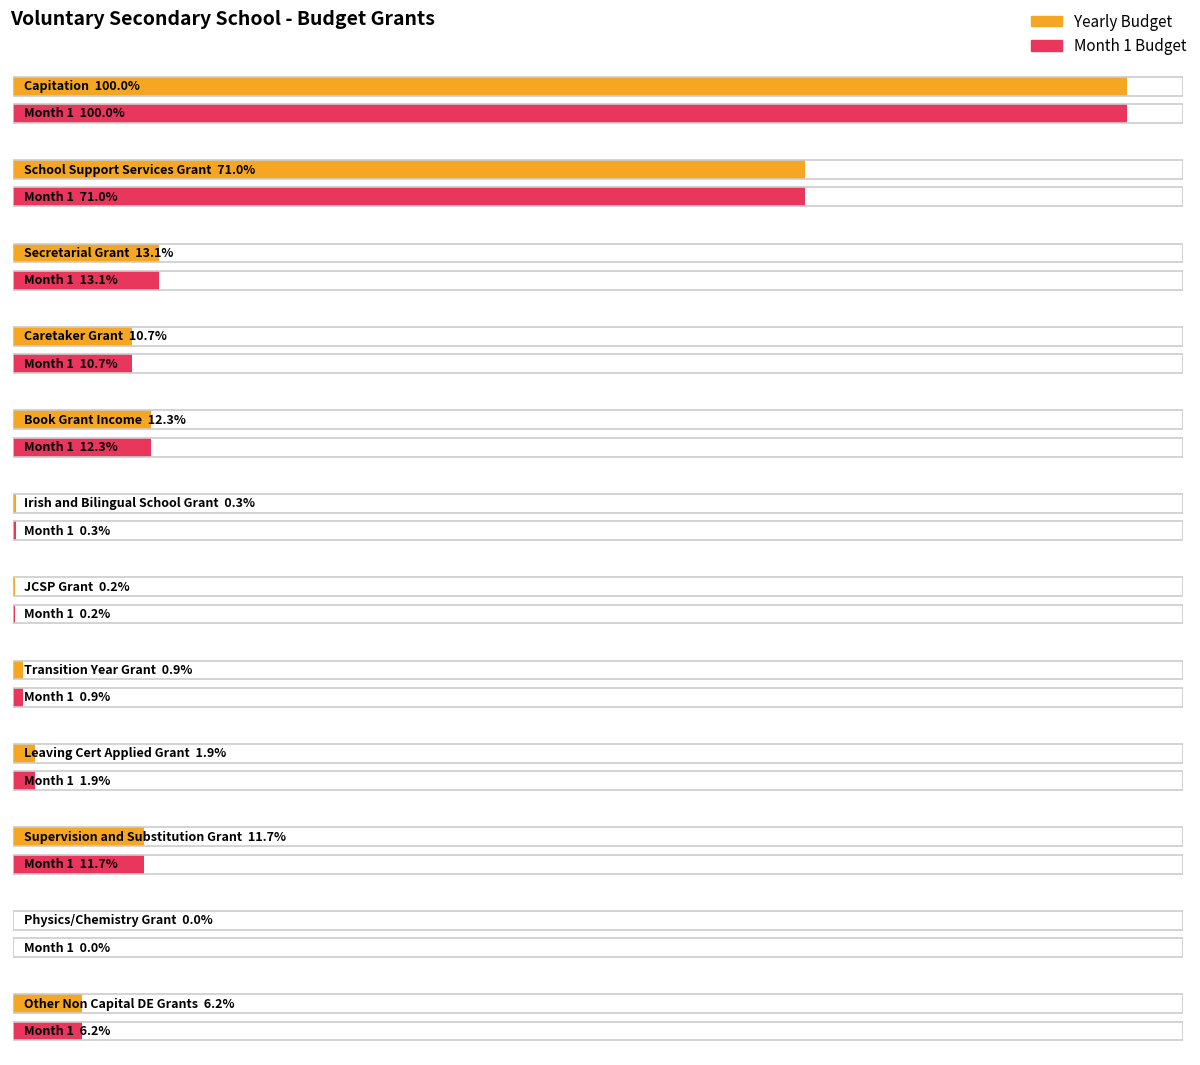

Count the number of data series in this chart.

2